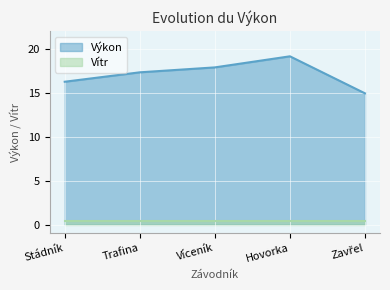

How many values are below 17?

2